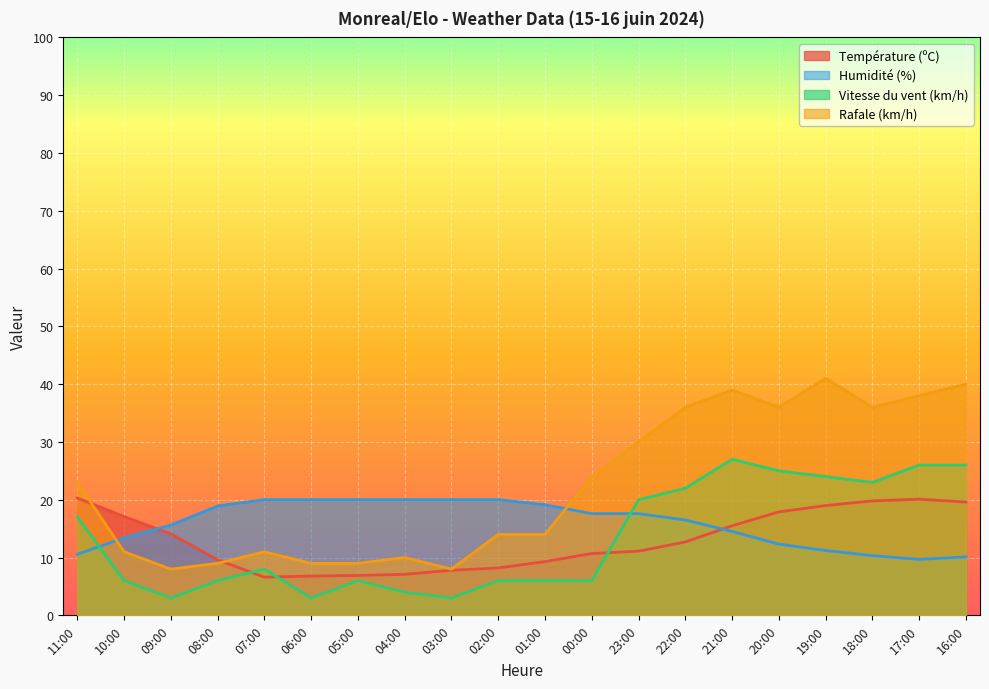

True or false: Vitesse du vent (km/h) and Rafale (km/h) intersect in this chart.

False